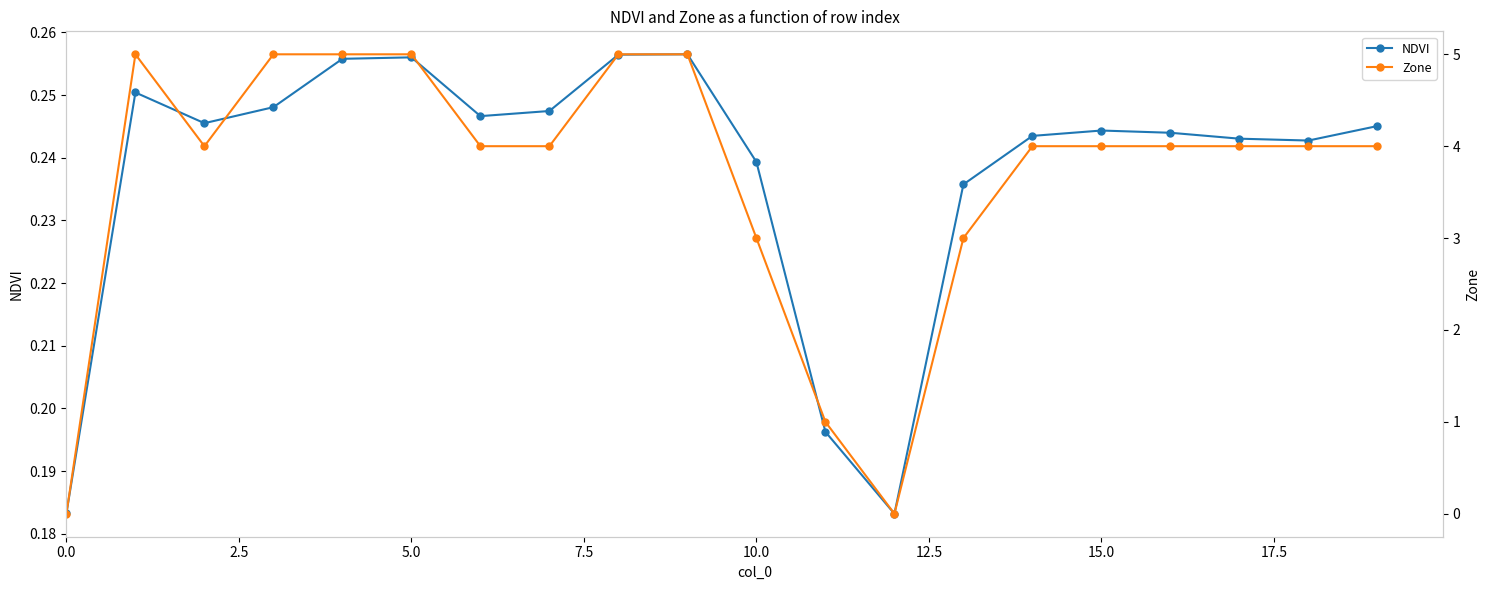

What value does the NDVI series have at 0.0?

0.2